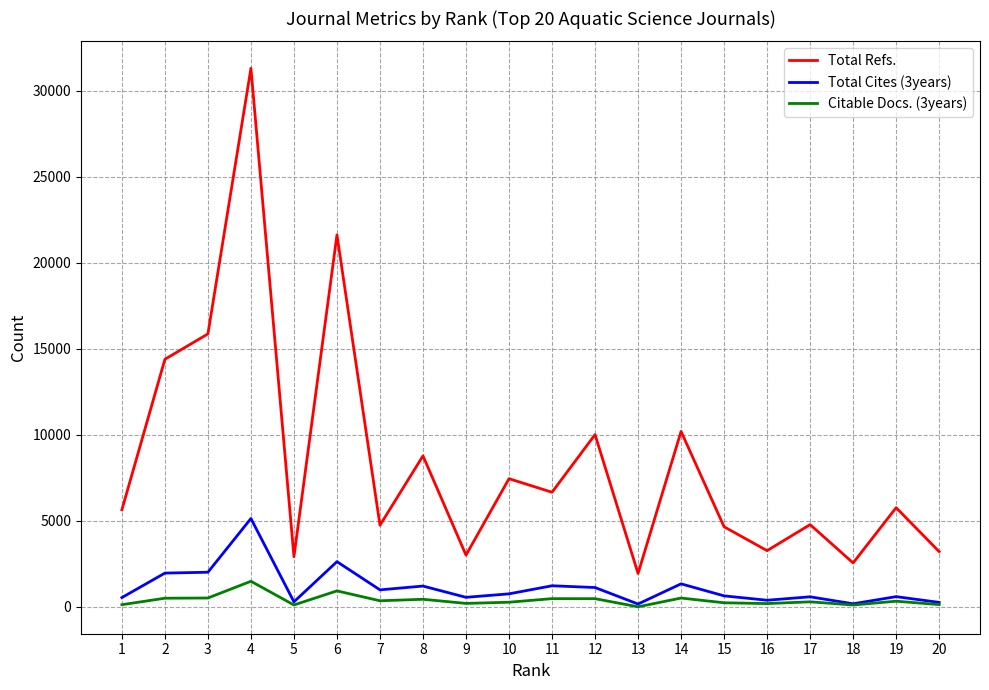

At which label is Total Cites (3years) closest to 2647?

6